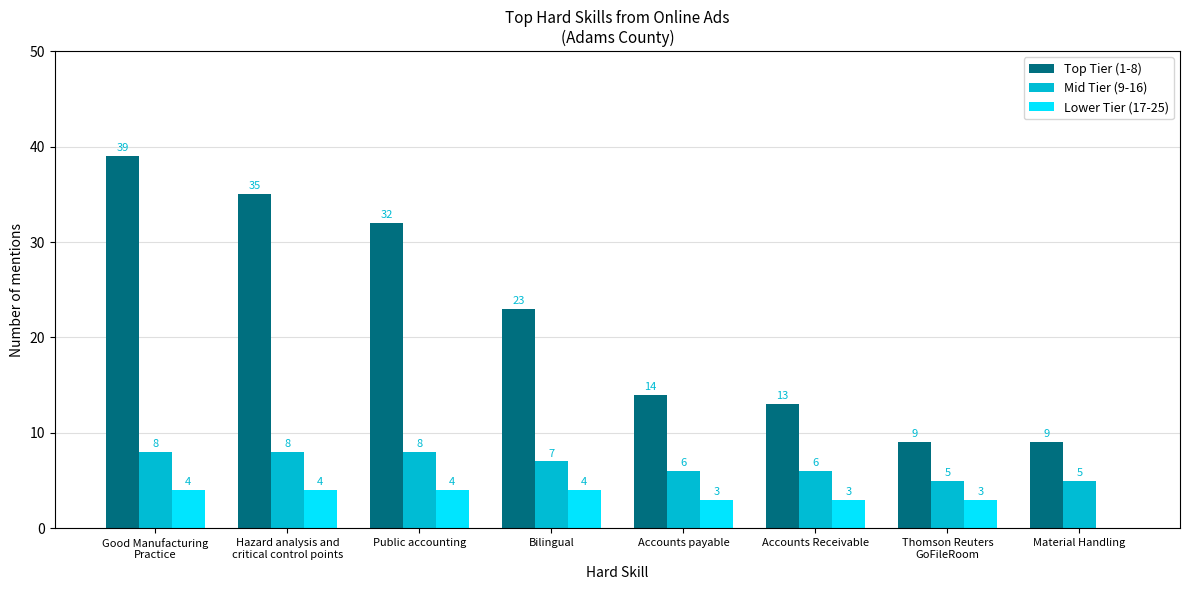

What is the approximate value of Top Tier (1-8) at Accounts Receivable?

13